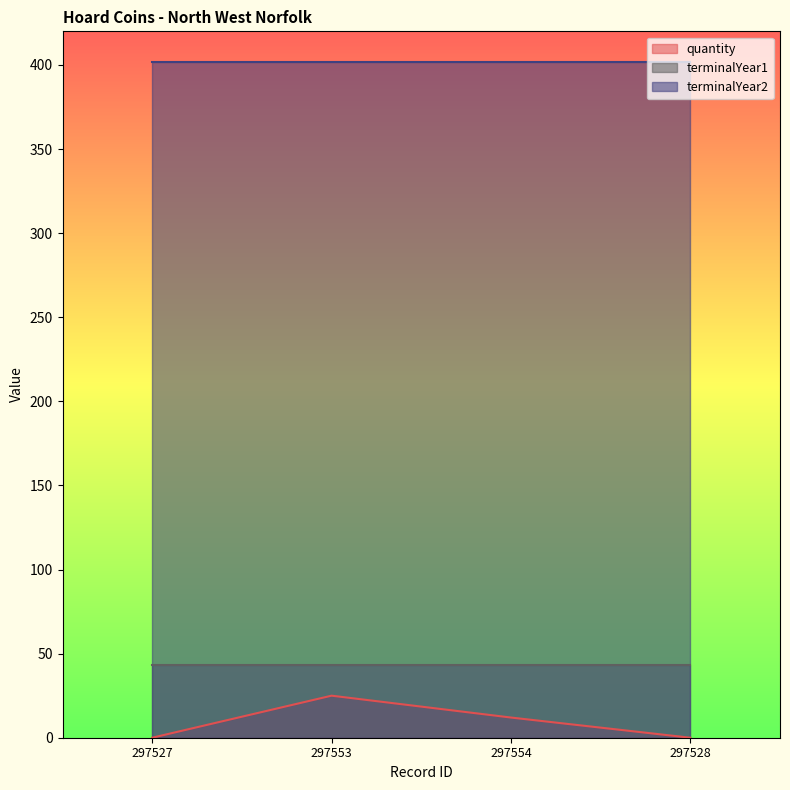

At how many categories does at least one series exceed 224?

4